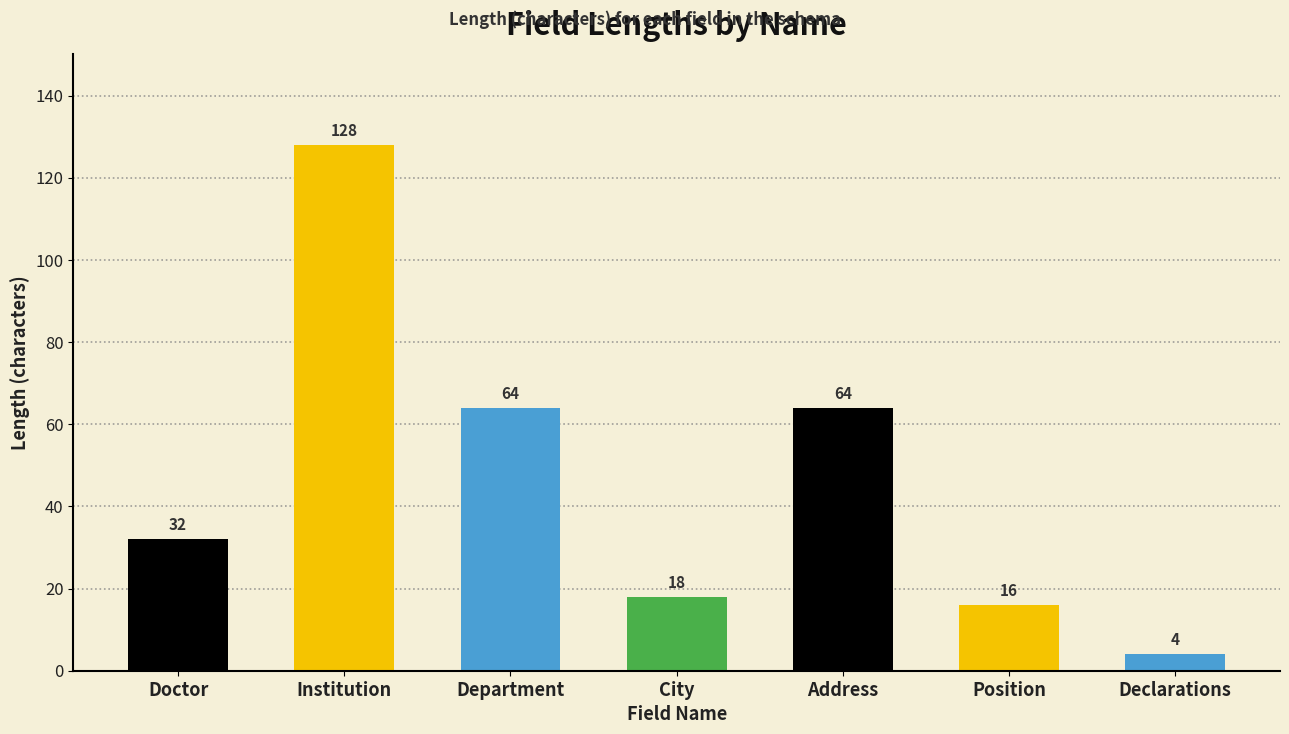

What is the average value?

47